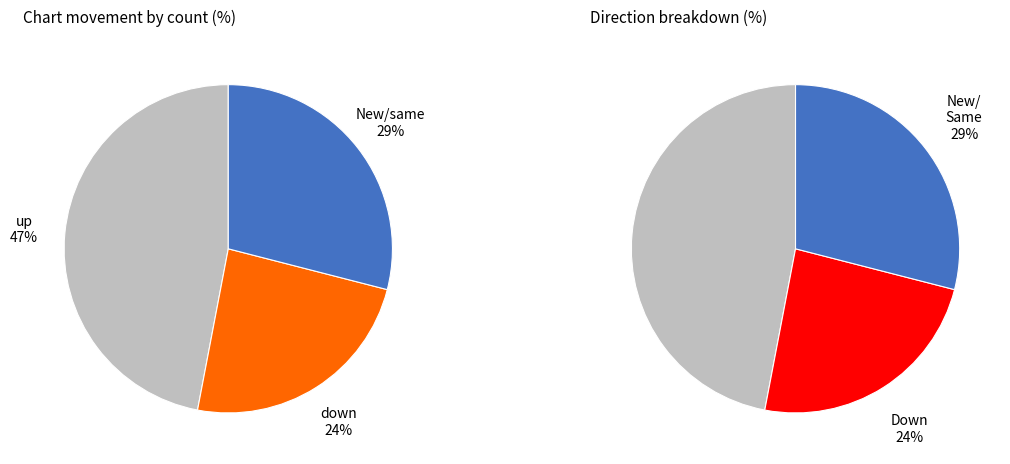

What percentage do - and down together represent?

53.0%